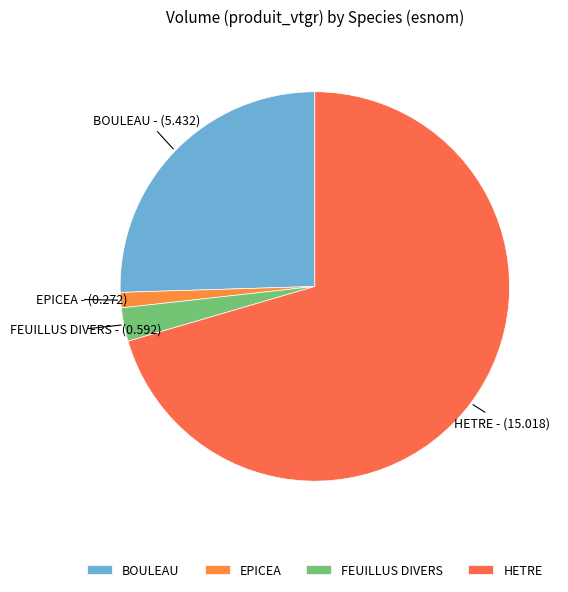

Do HETRE and FEUILLUS DIVERS together represent more than half of the pie?

Yes